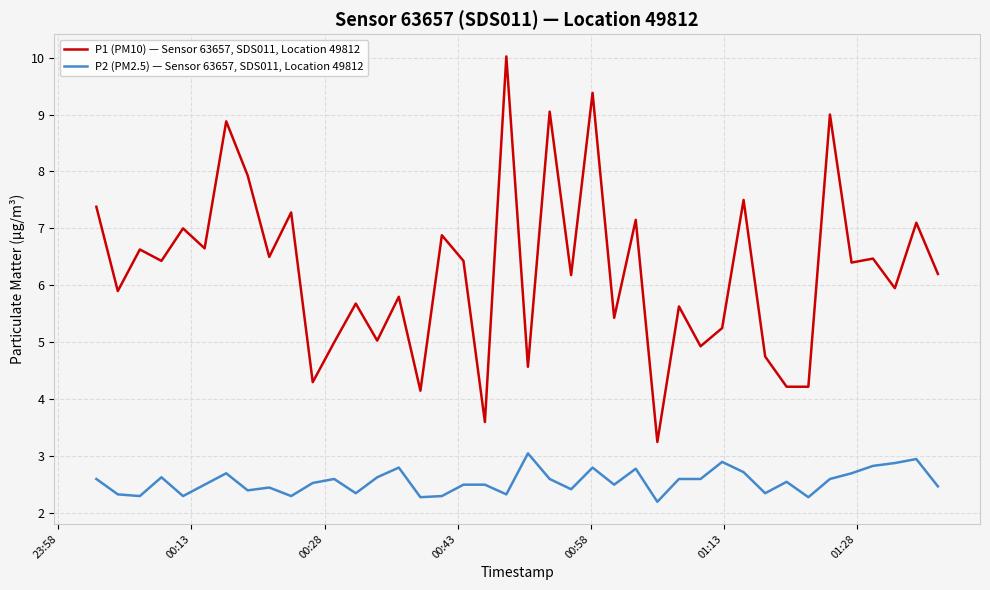

What is the smallest value displayed?

2.2